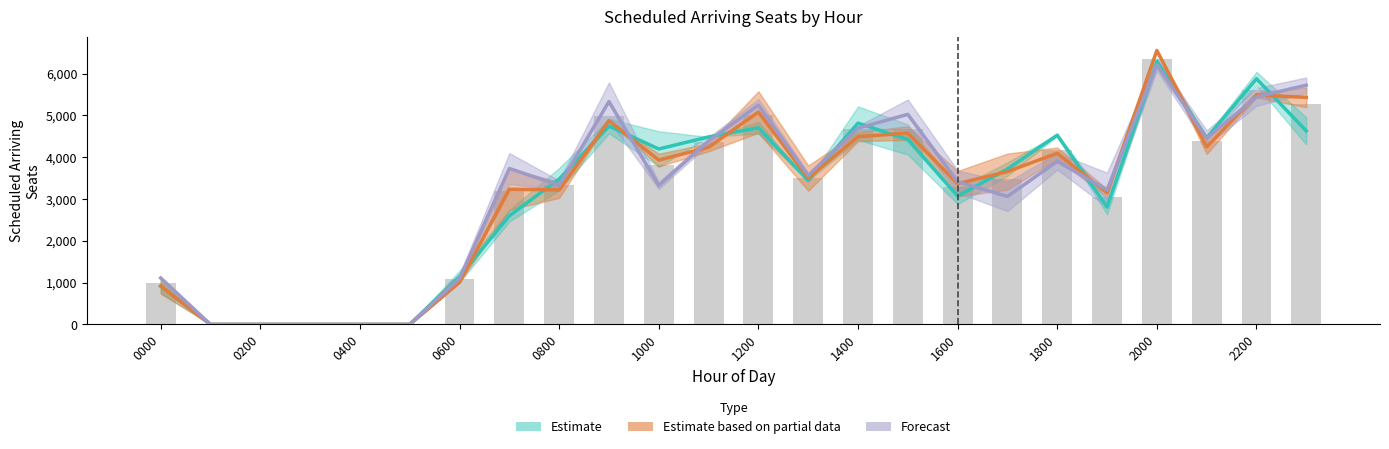

What is the difference between the highest and lowest values at 17?

655.0